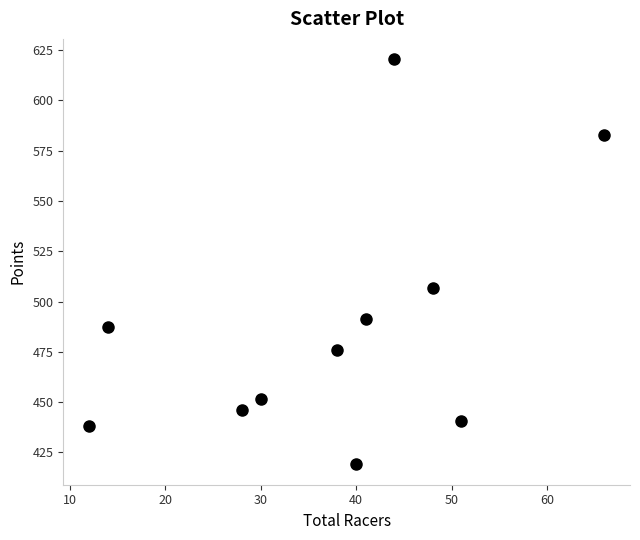

What is the range of Y values (max minus min)?

201.5